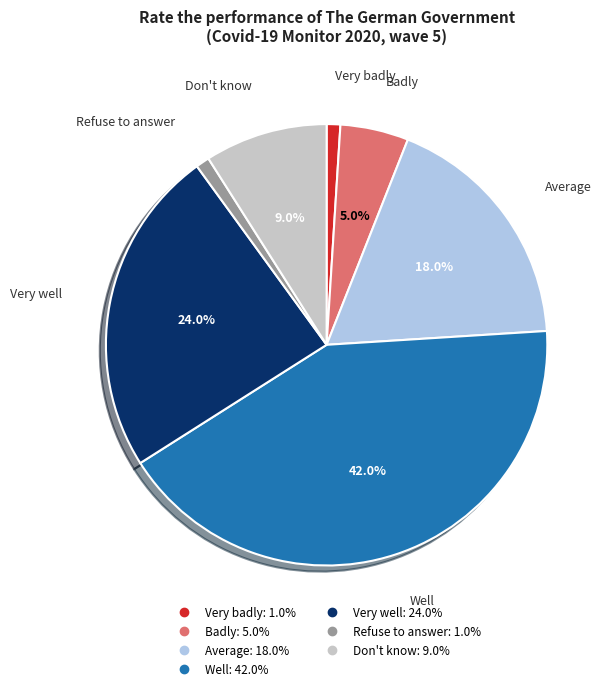

Which category has the biggest portion of the pie?

Well